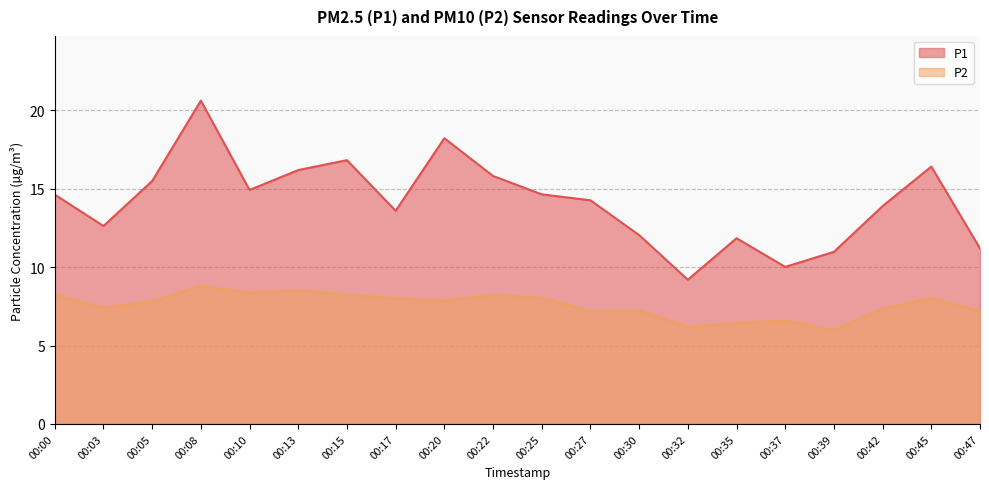

What is the value of the P2 point at the 17th from the left?

6.0